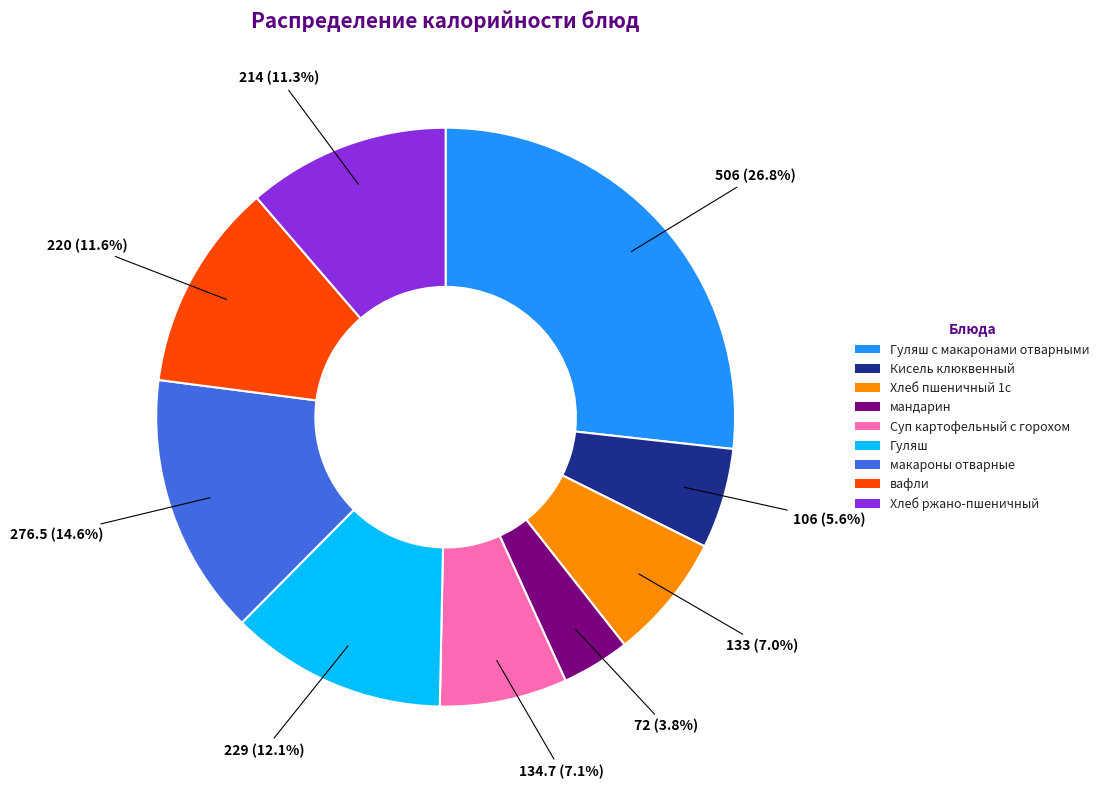

Is there any slice that represents more than half of the pie?

No